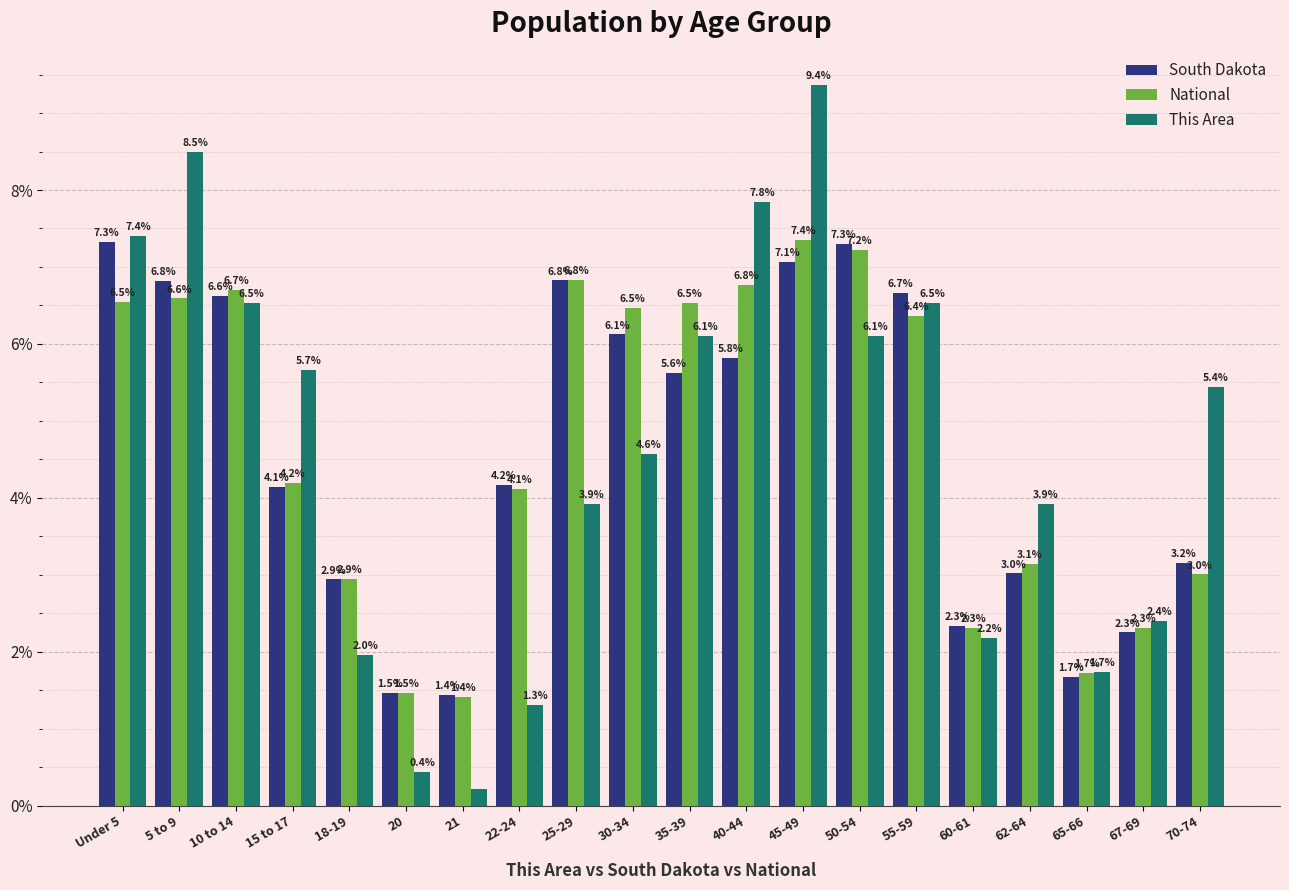

Which series has the largest range (max minus min)?

This Area